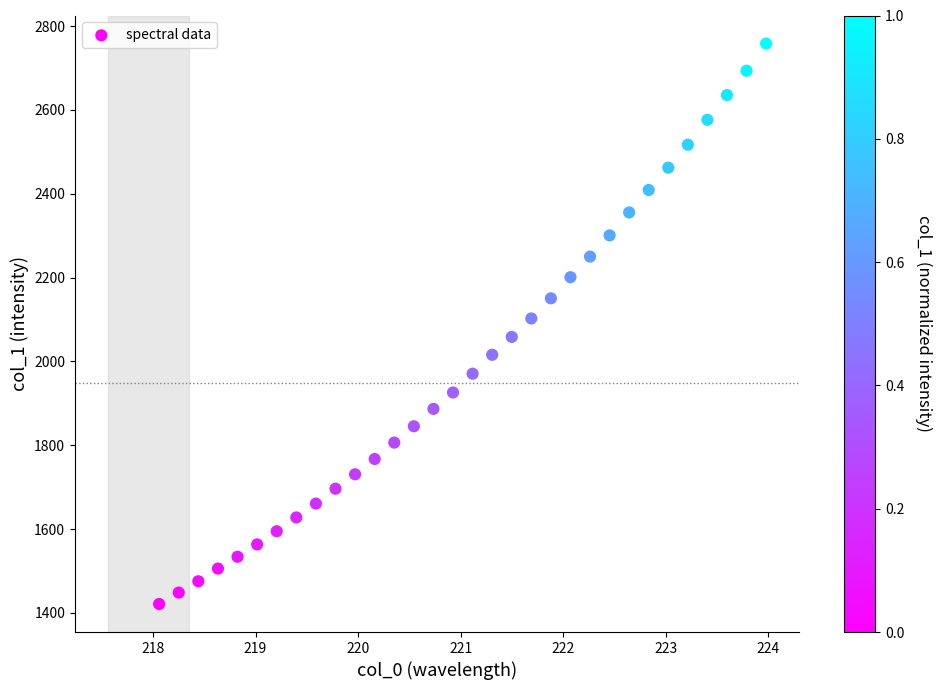

What is the range of Y values (max minus min)?

1337.0